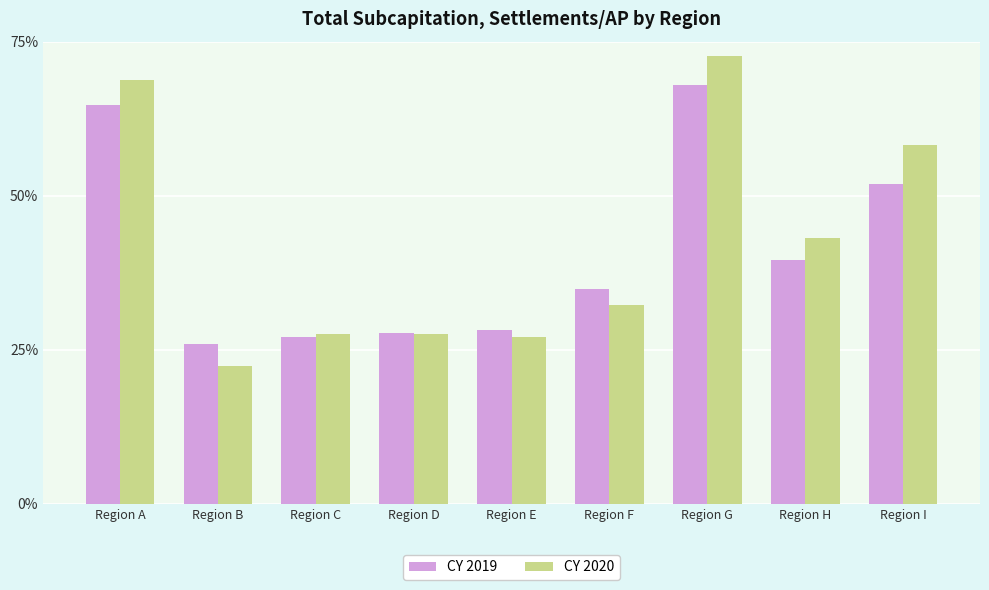

What is the value of the CY 2019 bar at the 6th from the left?

34.9